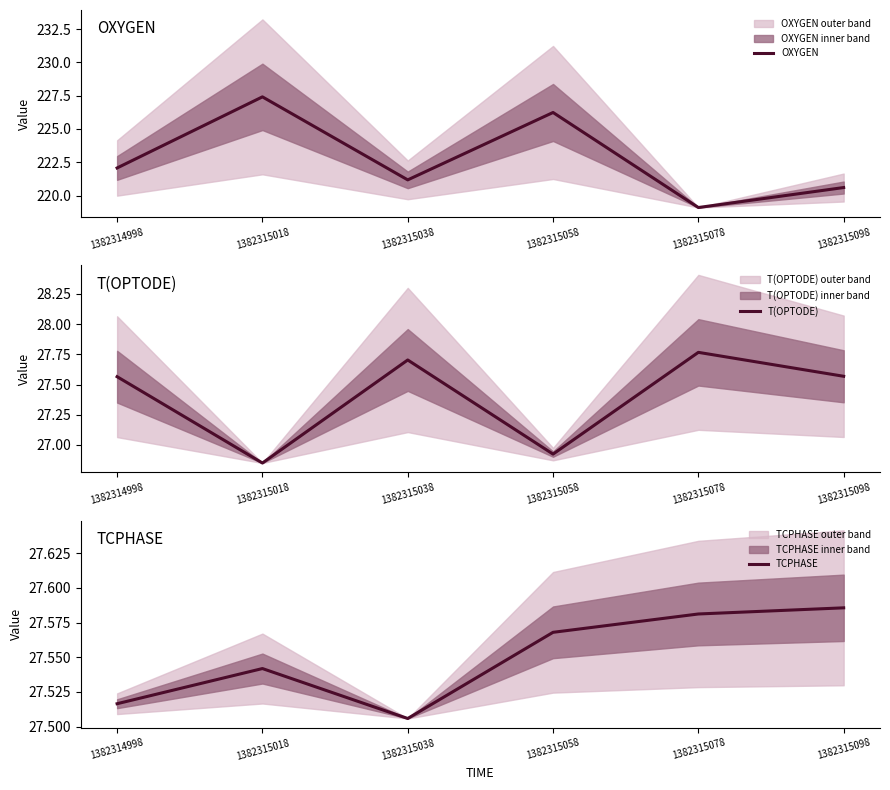

At how many categories does at least one series exceed 136?

6